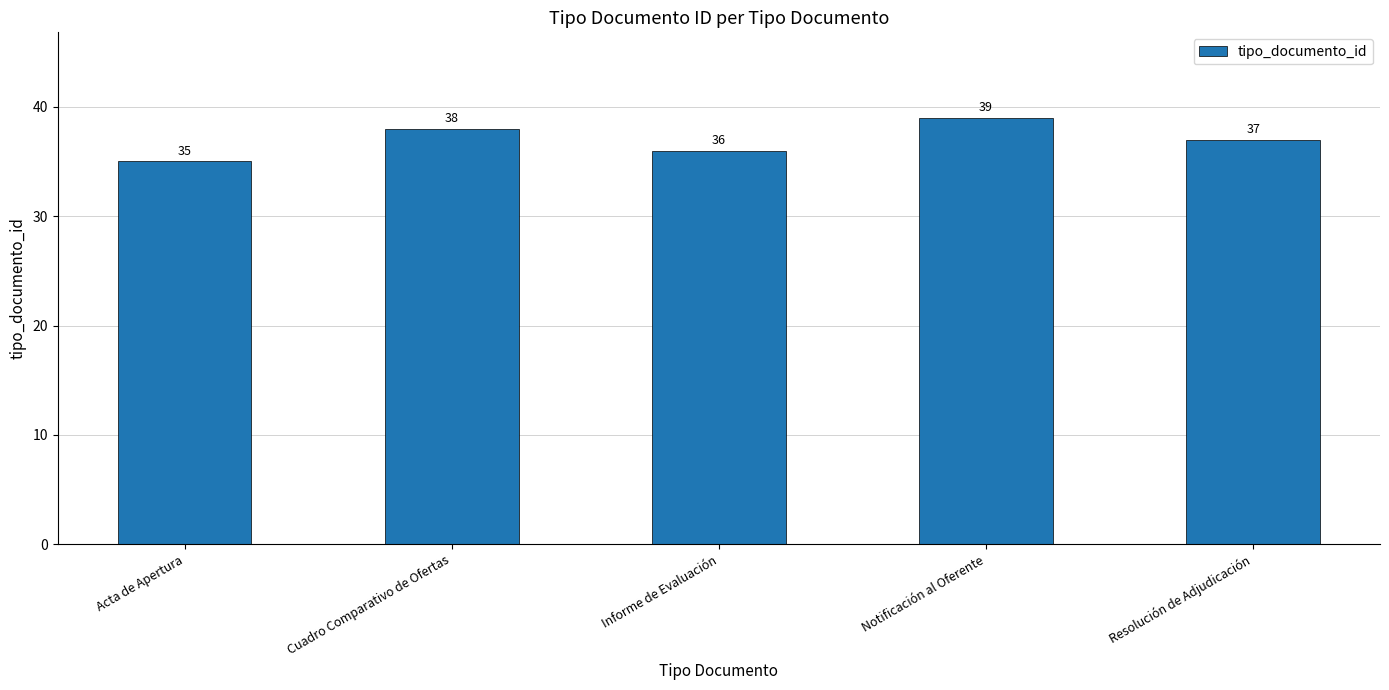

Which has a higher value, Acta de Apertura or Cuadro Comparativo de Ofertas?

Cuadro Comparativo de Ofertas